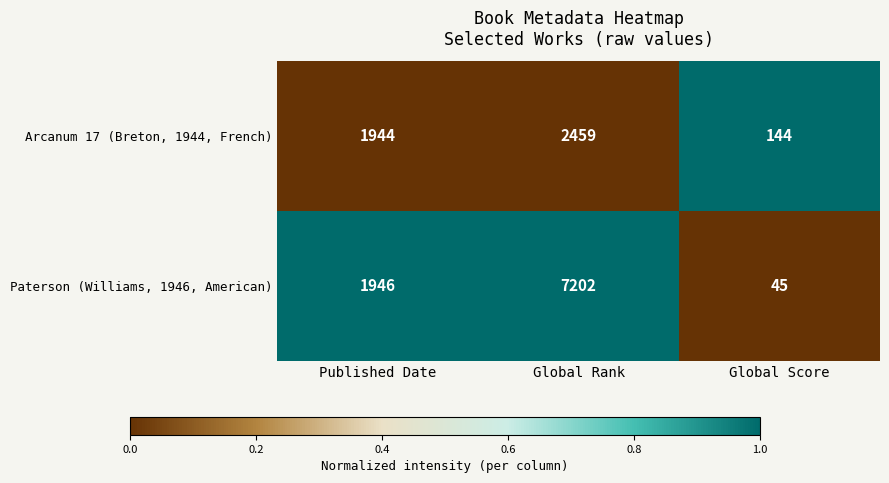

Which category has the highest value across all series?

Global Rank